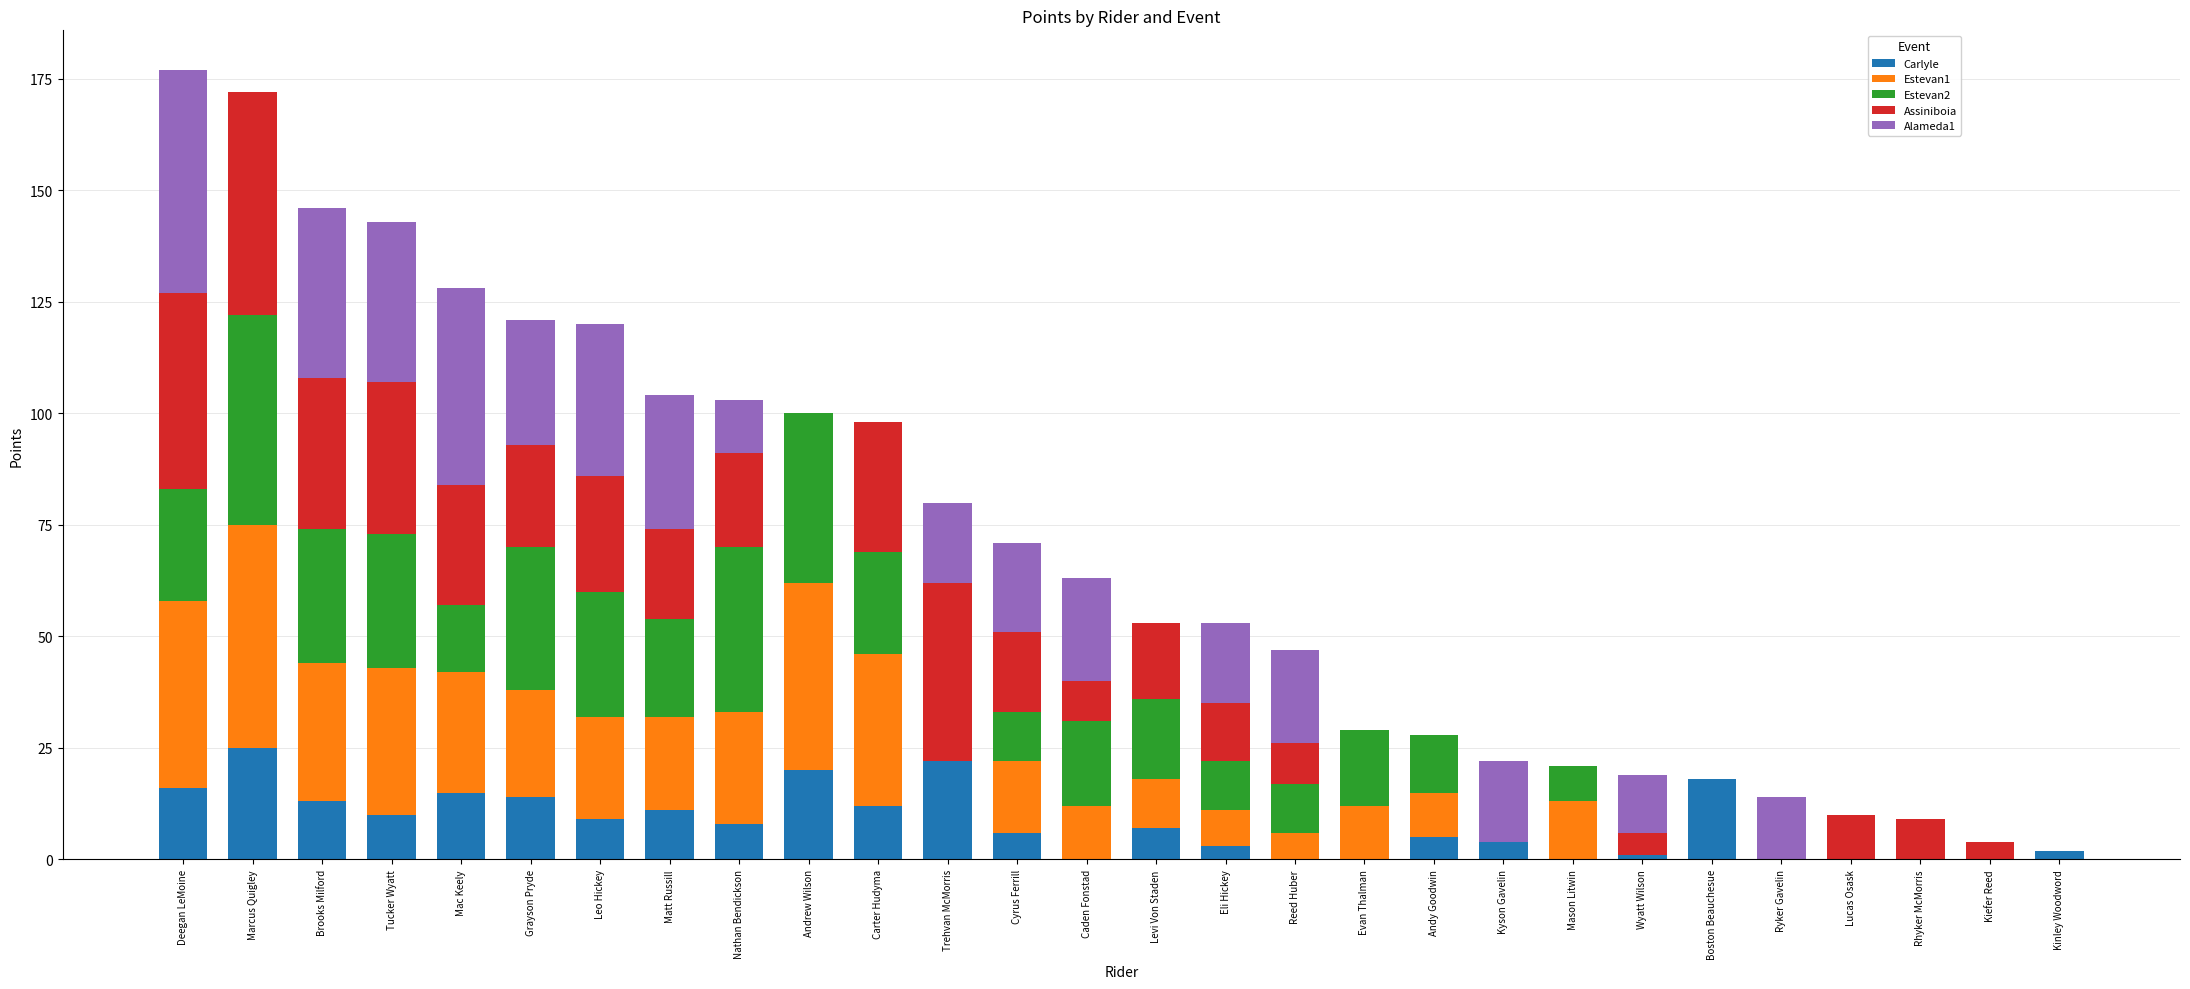

What is the total value across all series at Deegan LeMoine?

177